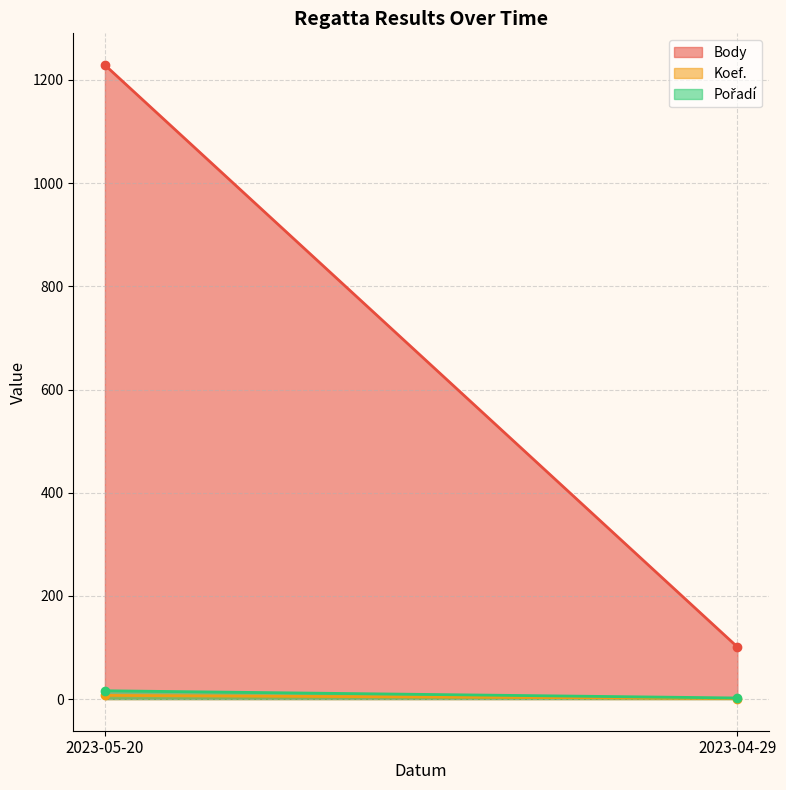

What is the label of the 2nd point from the right?

2023-05-20